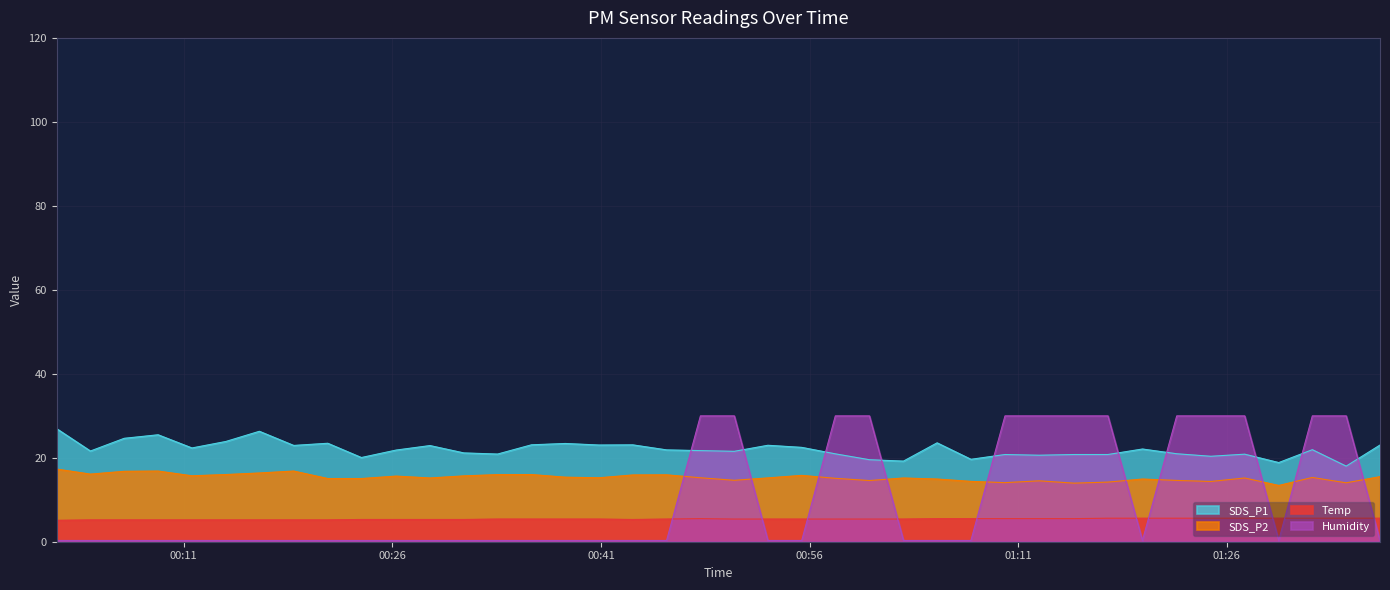

At which category is the sum across all series the highest?

2020/12/05 01:32:09